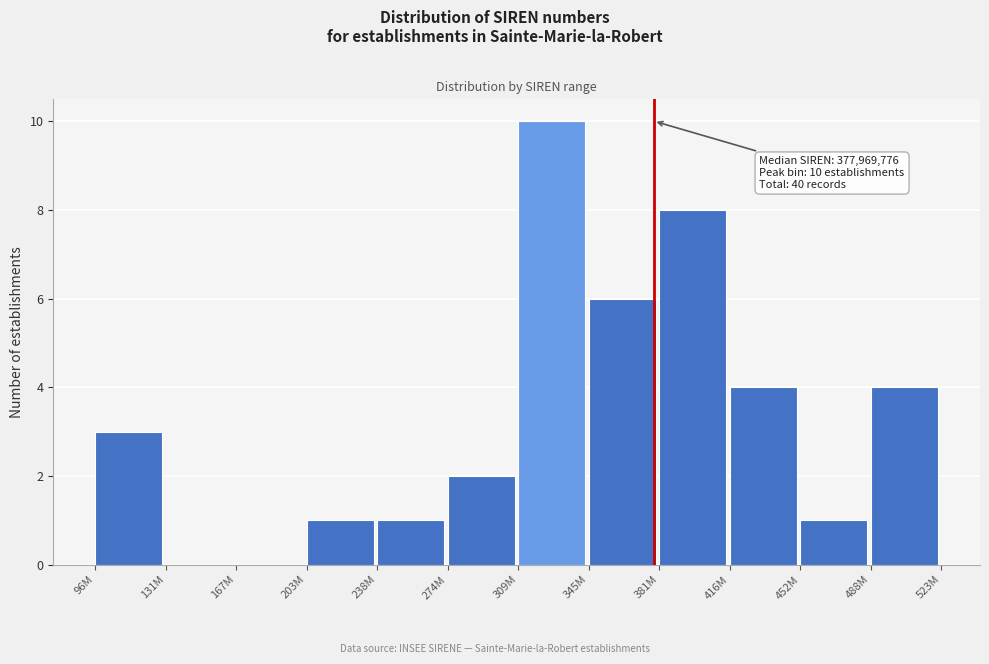

Reading right to left, list all the values displayed in this chart.

488M=4	452M=1	416M=4	381M=8	345M=6	309M=10	274M=2	238M=1	203M=1	167M=0	131M=0	96M=3